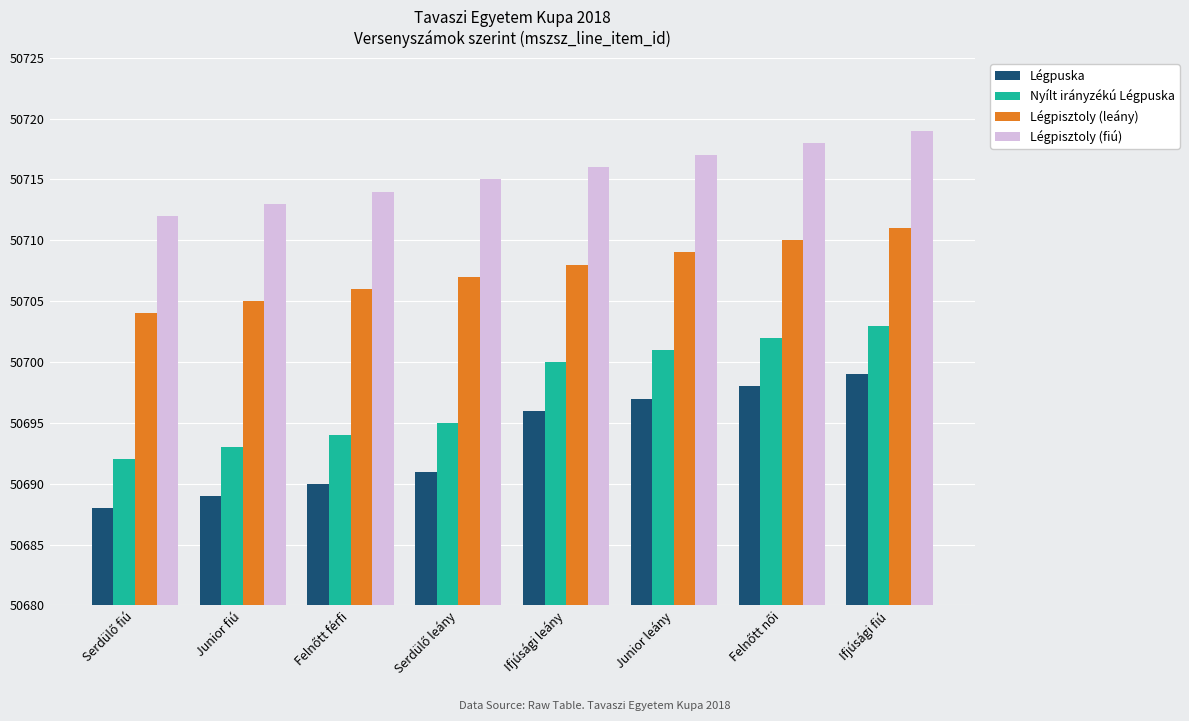

Rank the series by their maximum value, from highest to lowest.

Légpisztoly (fiú), Légpisztoly (leány), Nyílt irányzékú Légpuska, Légpuska